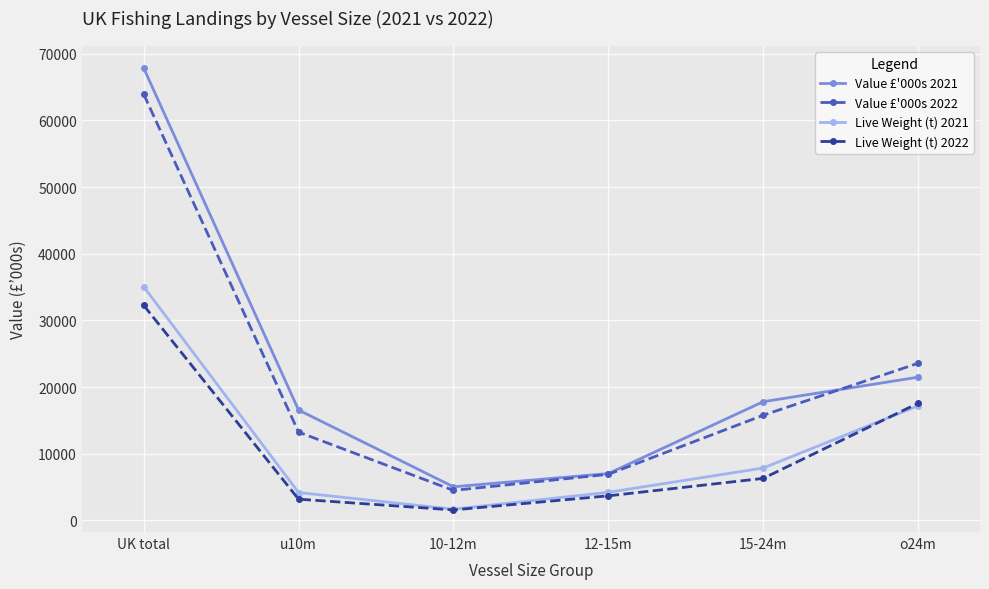

Count the number of categories in the chart.

6